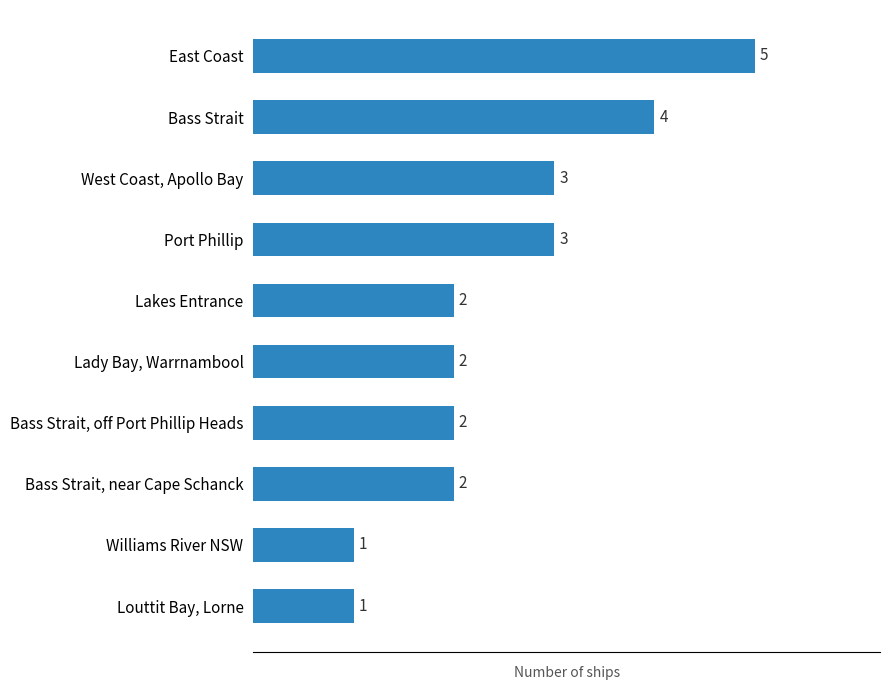

True or false: the data shows 4 at Bass Strait.

True